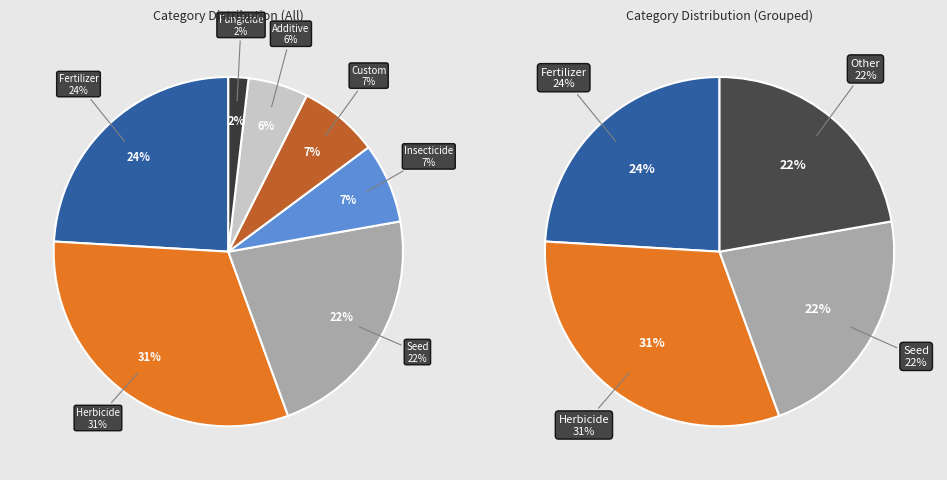

To the nearest percent, what percentage of the pie is Additive?

6%